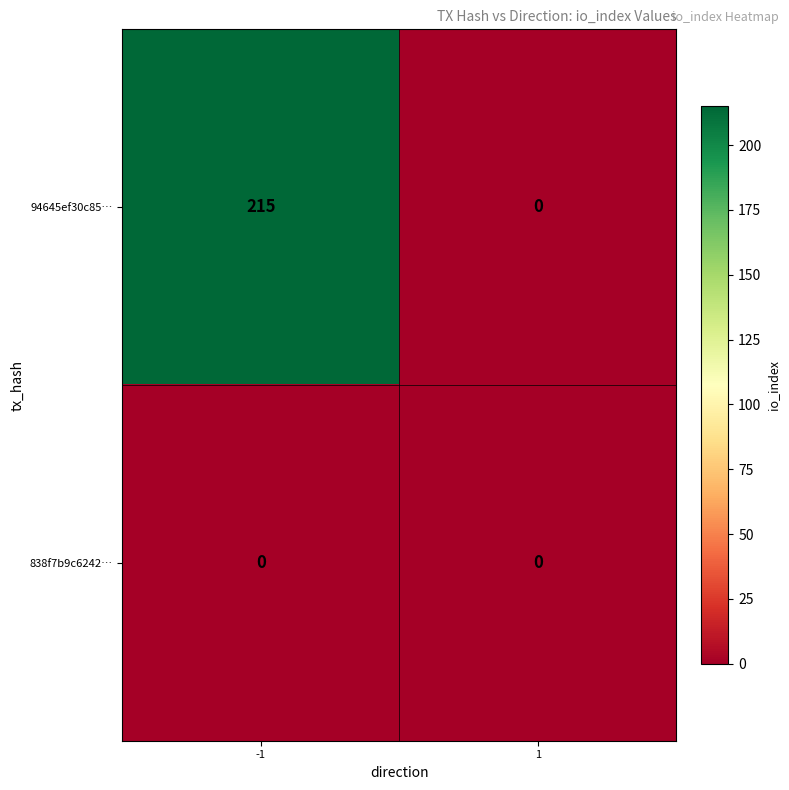

Reading left to right, transcribe all the data shown in this chart.

94645ef30c85…: 215	0
838f7b9c6242…: 0	0